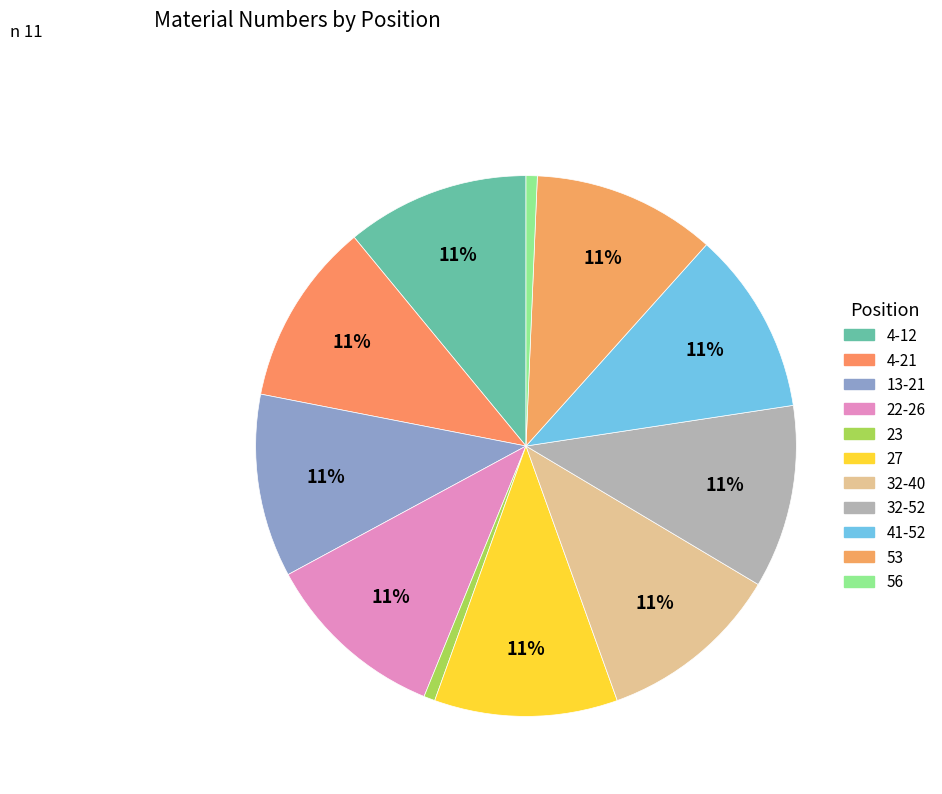

True or false: 27 accounts for 11% of the total.

True